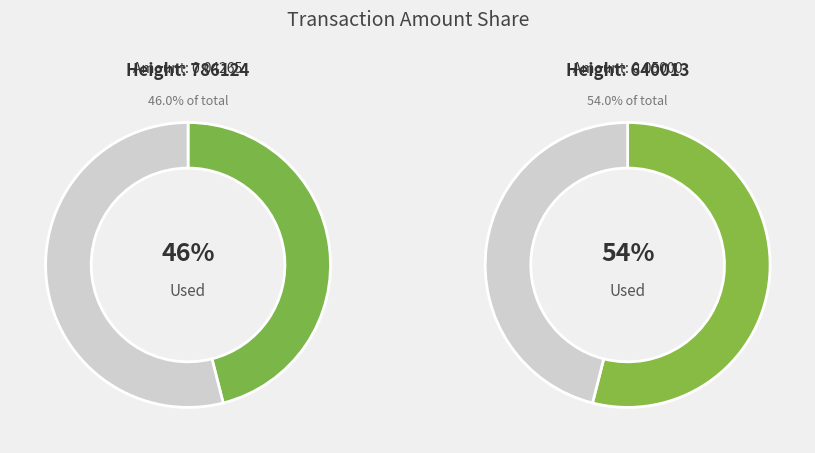

Rank the categories by value from highest to lowest.

640013, 786124